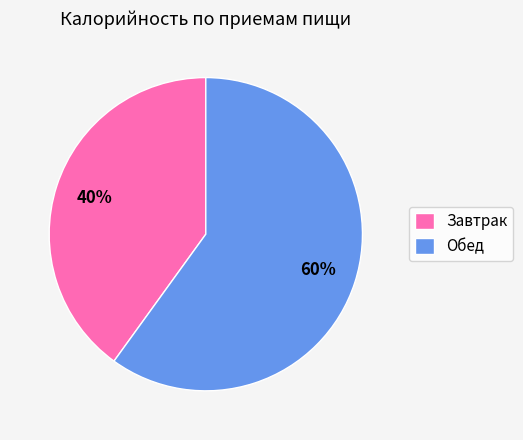

Rank the categories by value from highest to lowest.

Обед, Завтрак